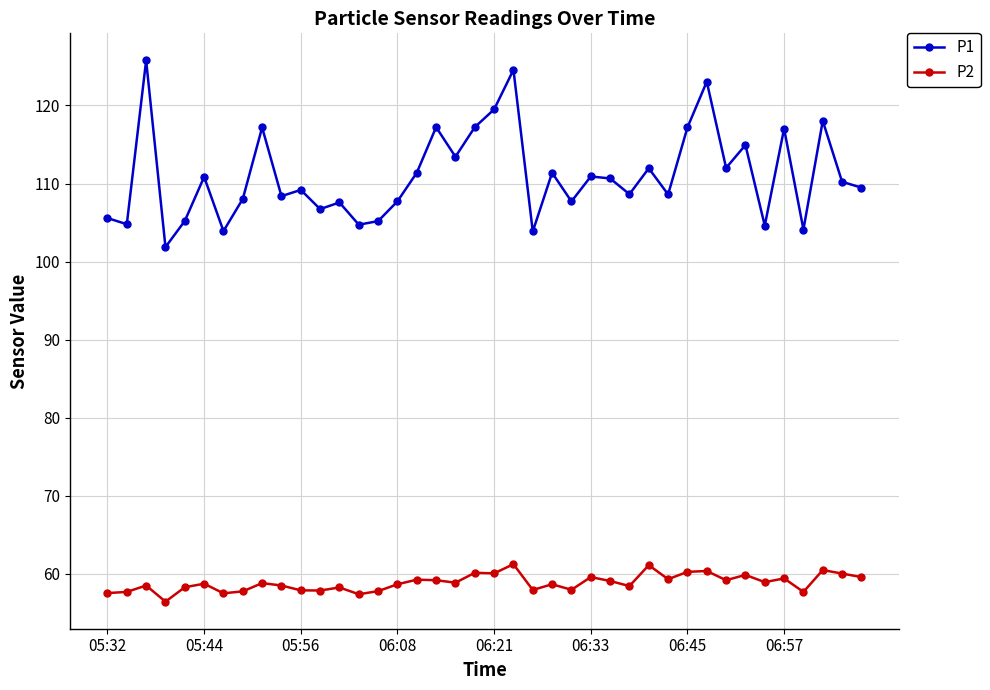

What are all the series names shown in the legend?

P1, P2